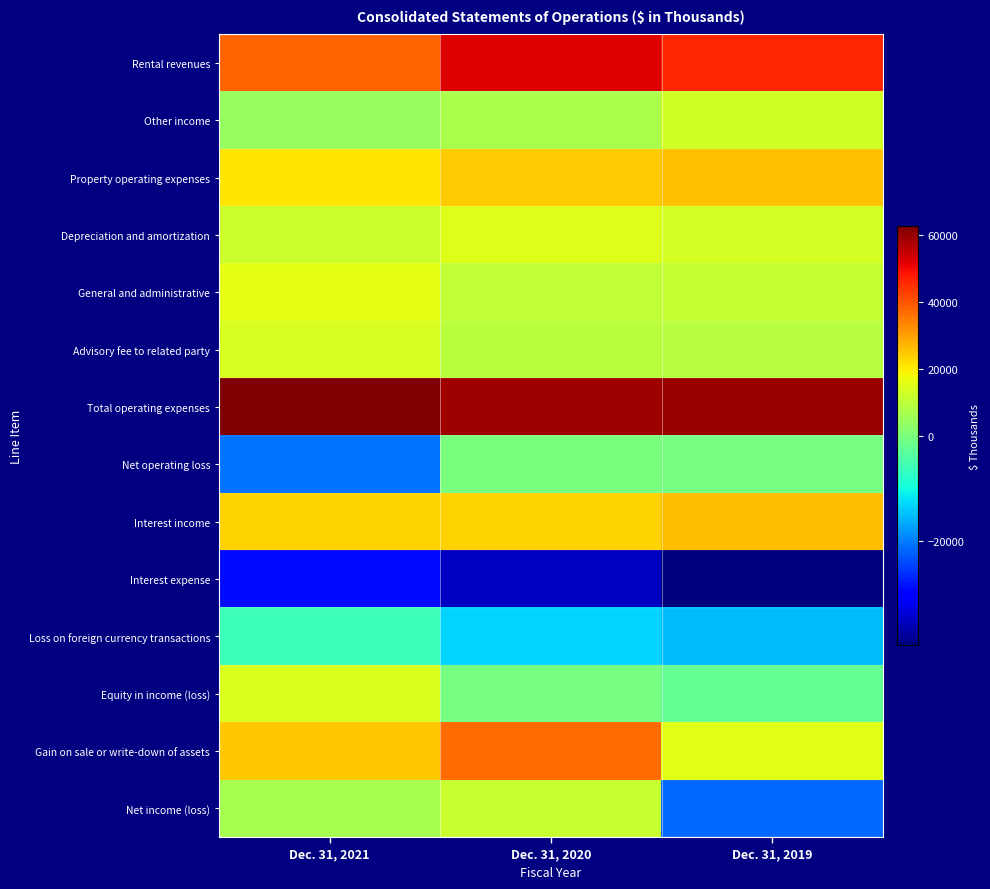

Which label corresponds to the largest value in the chart?

Dec. 31, 2021